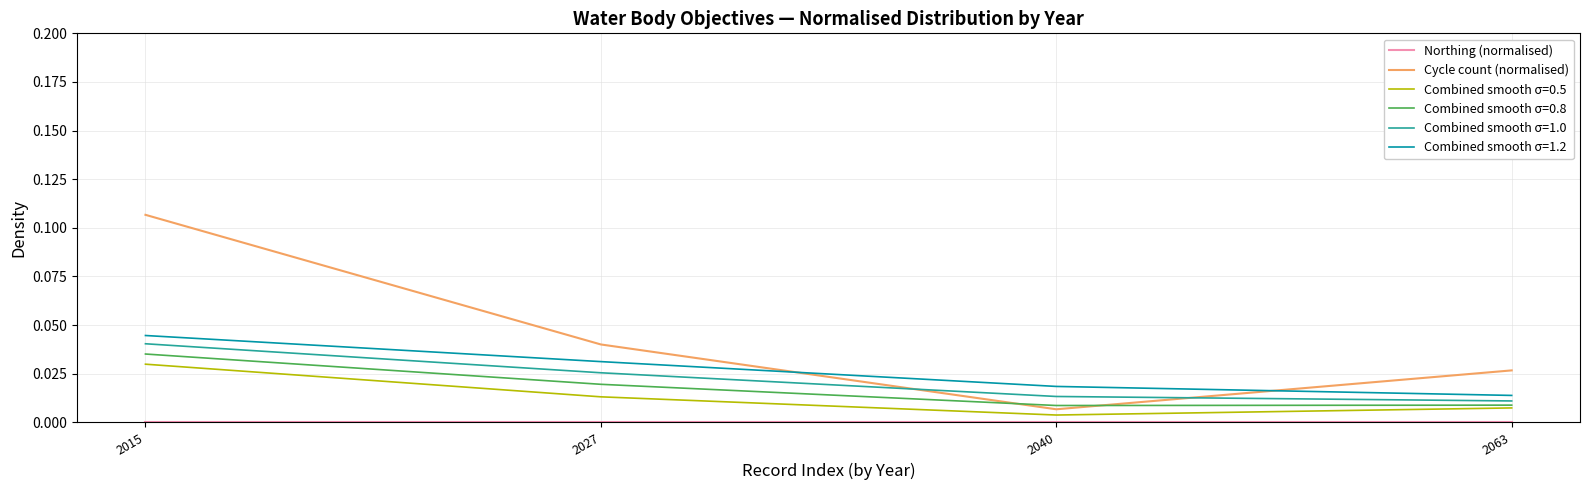

The Cycle count (normalised) series shows 0.0 at 2015. True or false?

False